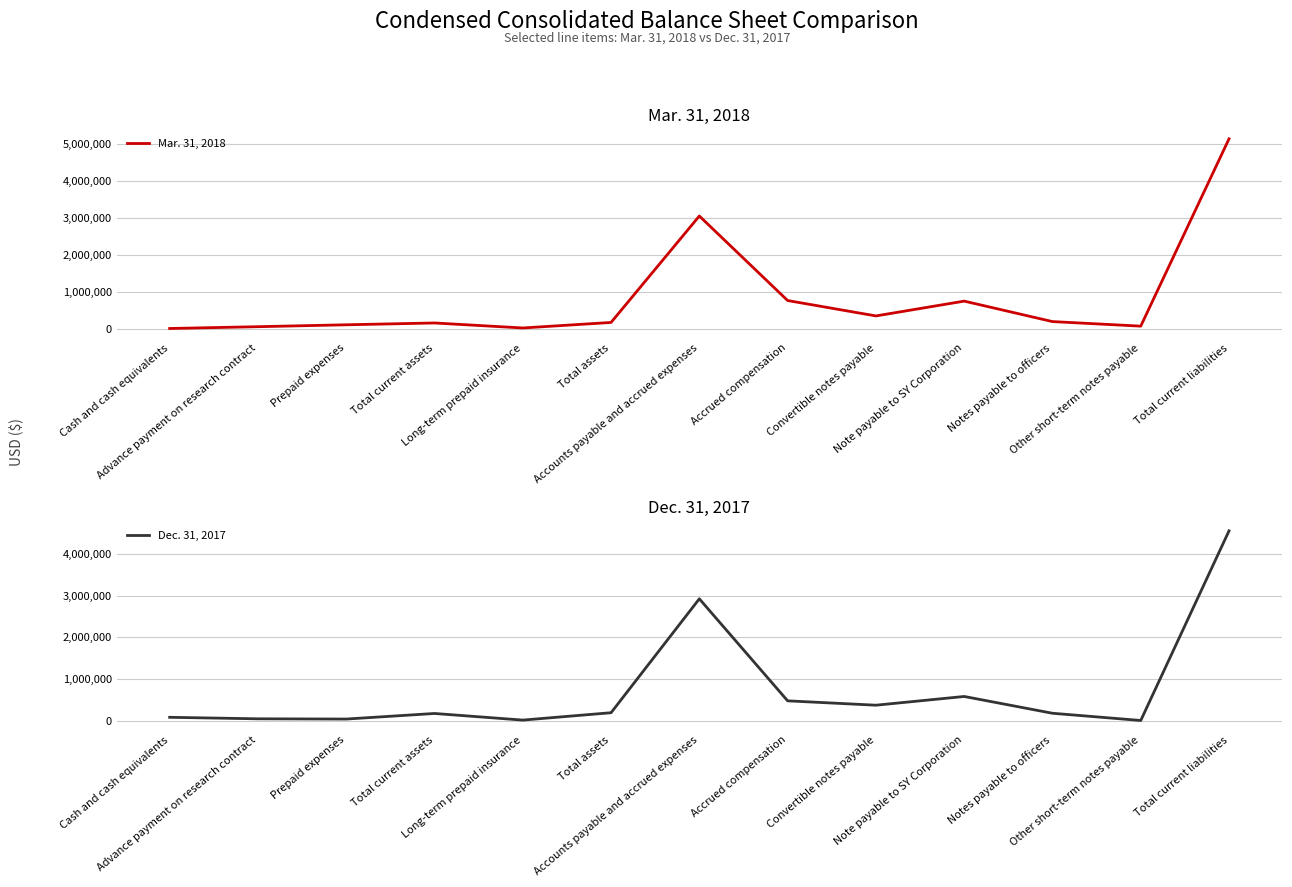

How many data points does each series have?

13